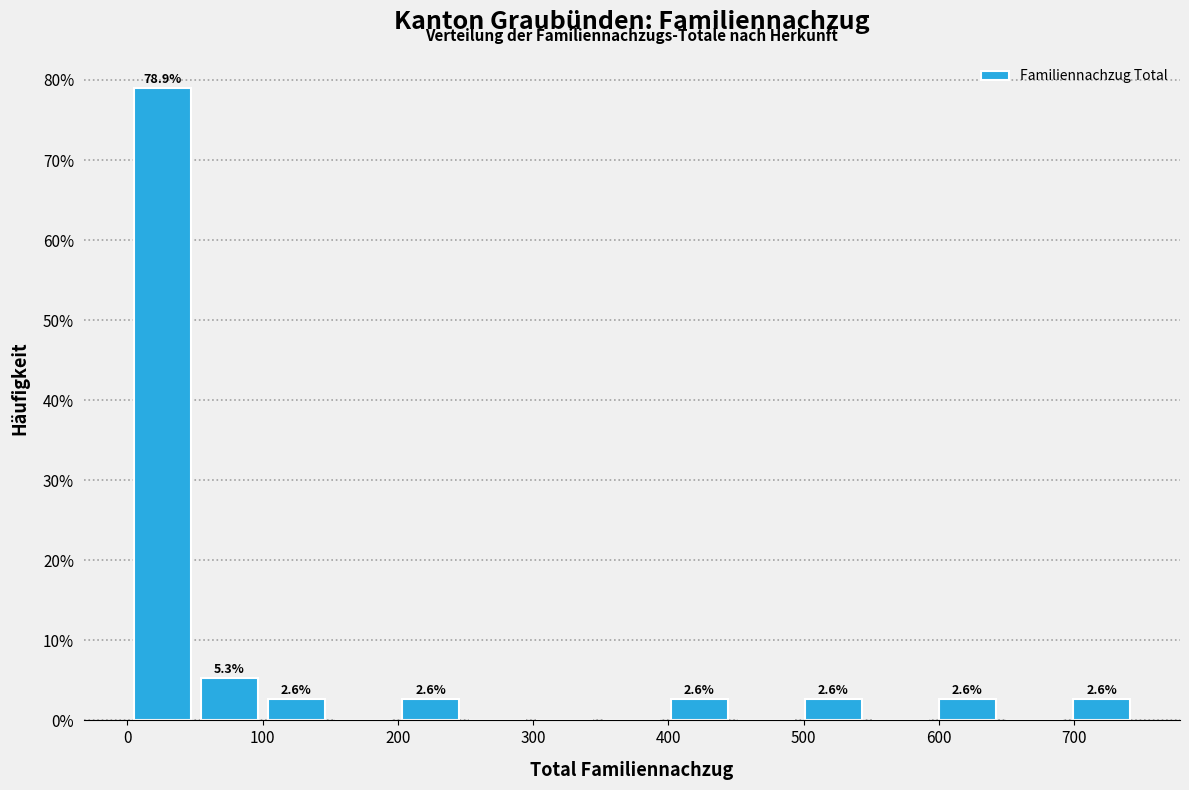

Over which range of the x-axis is the bar tallest?

0 to 50